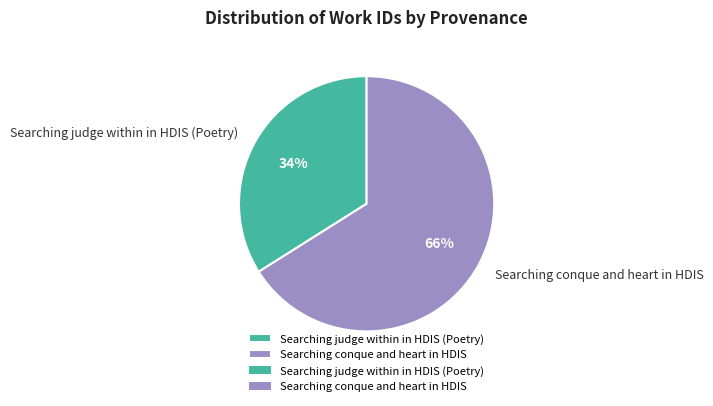

Is Searching conque and heart in HDIS the majority of the pie?

Yes